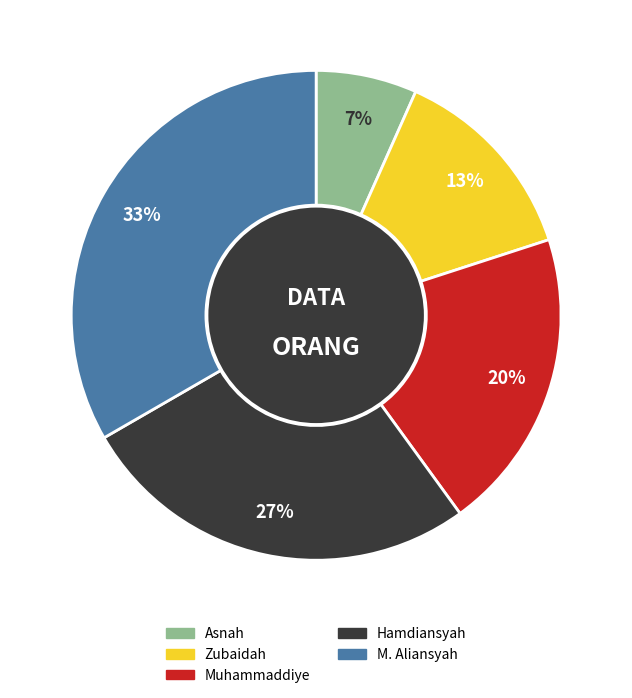

The Zubaidah slice represents 2% of the pie. True or false?

False